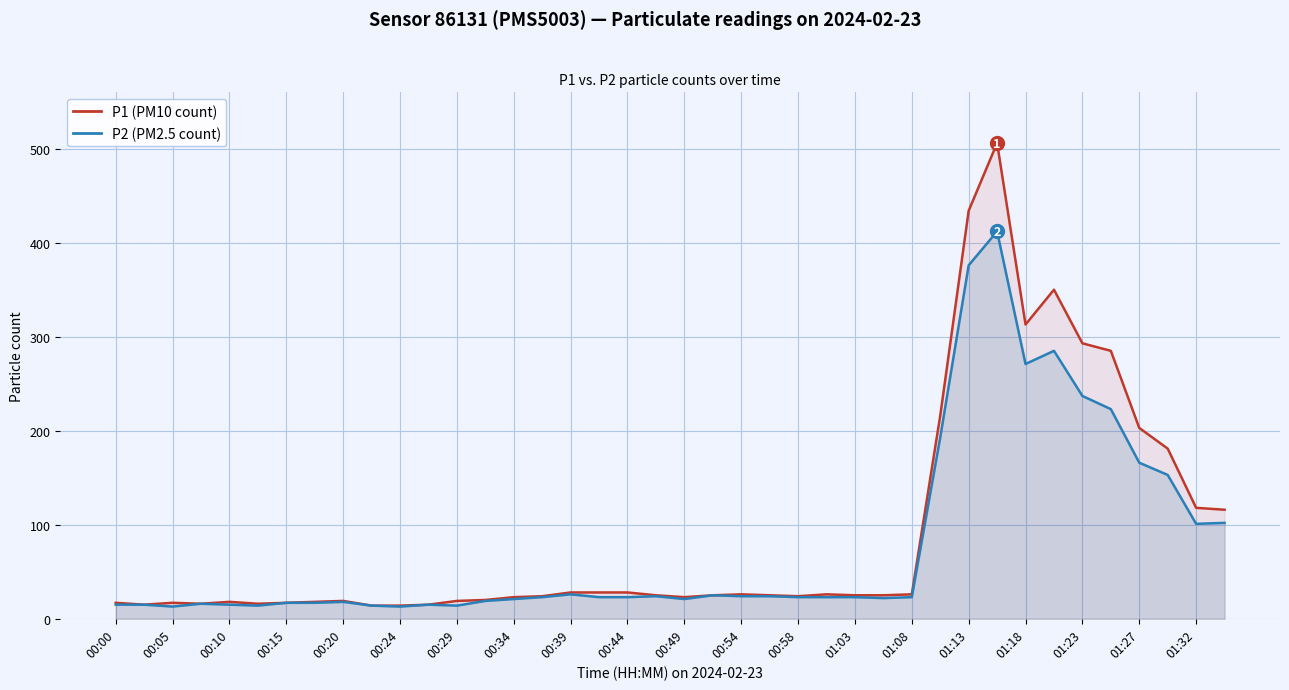

Between 00:29 and 01:23, which series saw the biggest shift?

P1 (PM10 count)